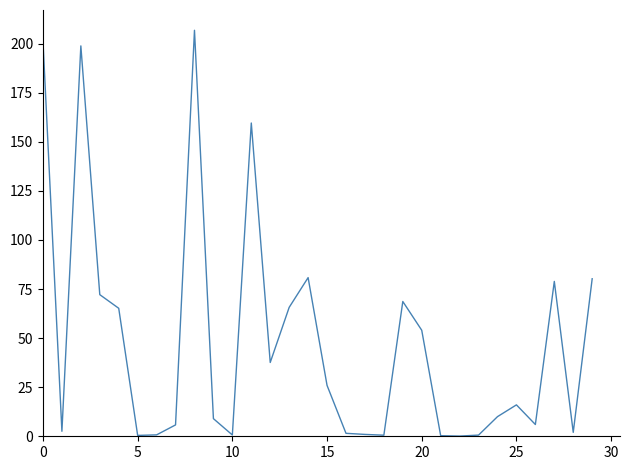

How many distinct data groups are displayed?

1